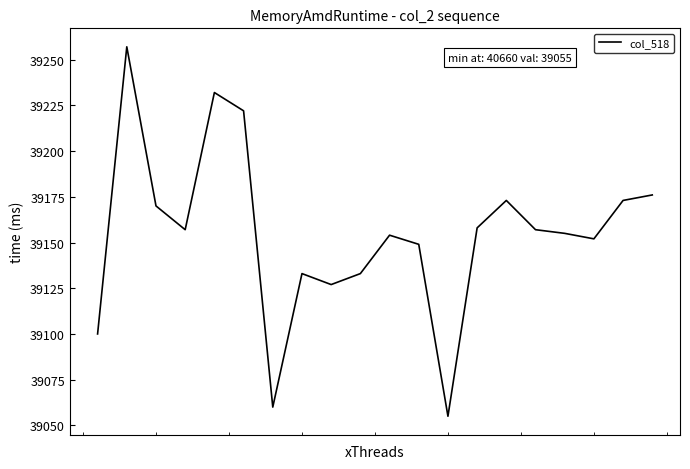

How many categories are shown in the chart?

20